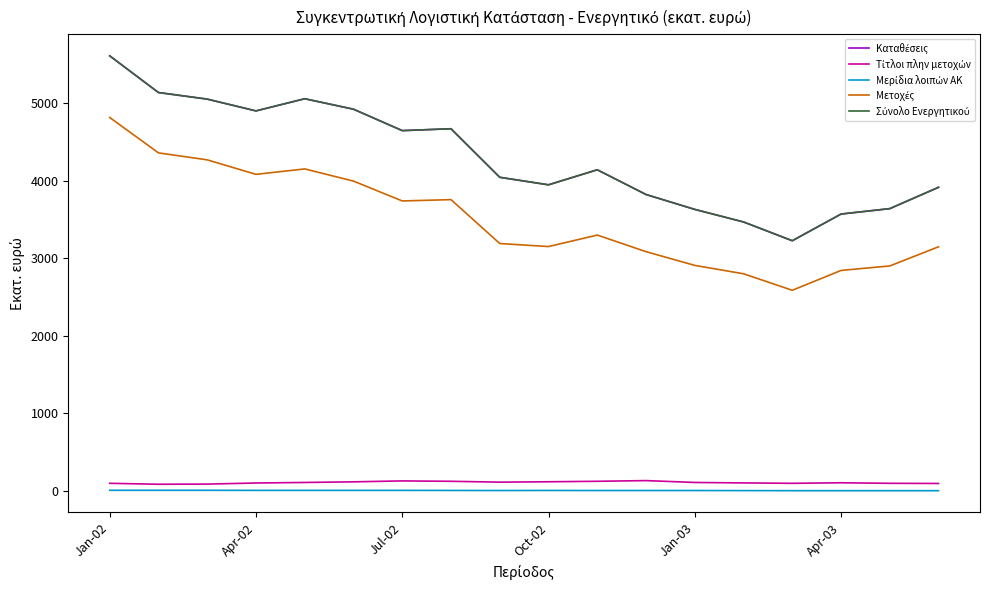

Does the chart display data point markers on the line(s)?

No